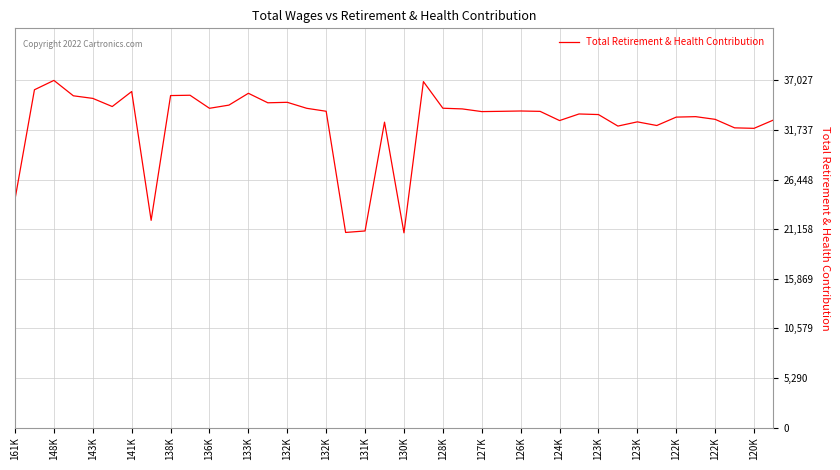

What is the minimum value shown in the chart?

20769